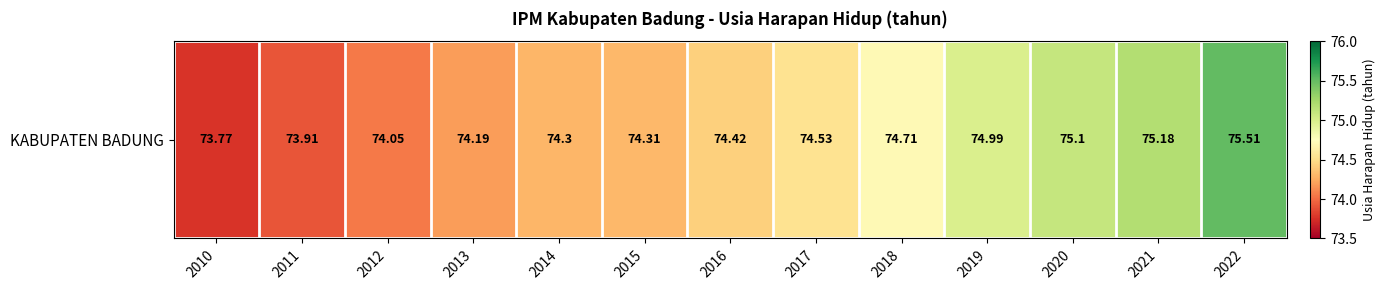

Rank the categories by value from highest to lowest.

2022, 2021, 2020, 2019, 2018, 2017, 2016, 2015, 2014, 2013, 2012, 2011, 2010